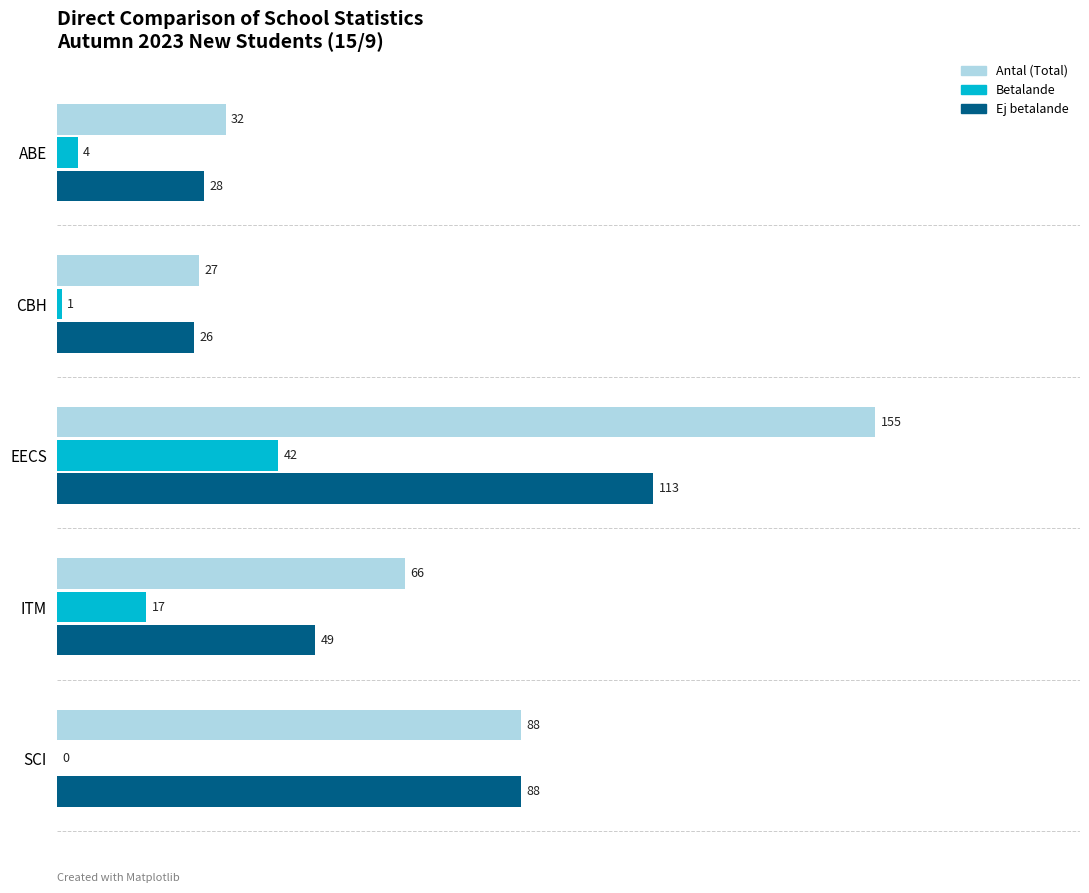

Between ABE and EECS, which series saw the biggest shift?

Antal (Total)